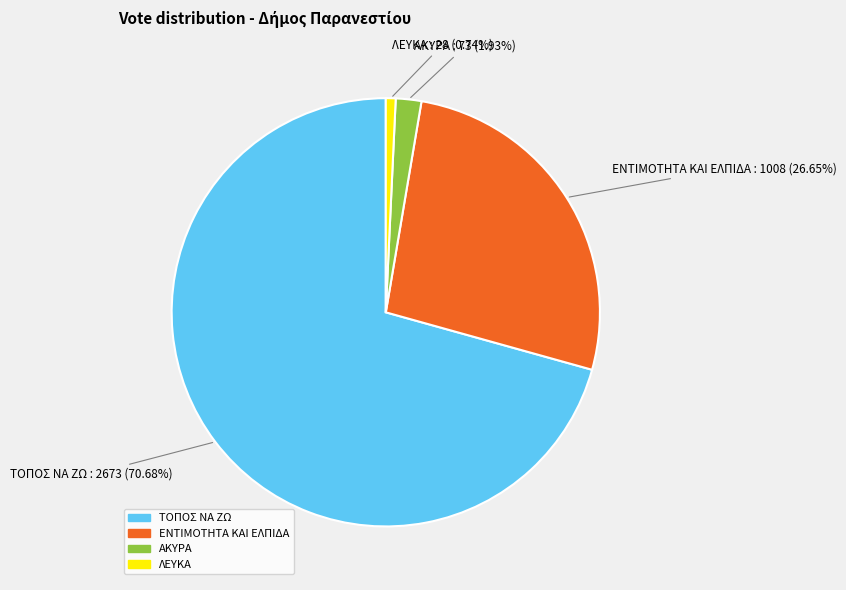

Which has a higher value, ΛΕΥΚΑ or ΤΟΠΟΣ ΝΑ ΖΩ?

ΤΟΠΟΣ ΝΑ ΖΩ